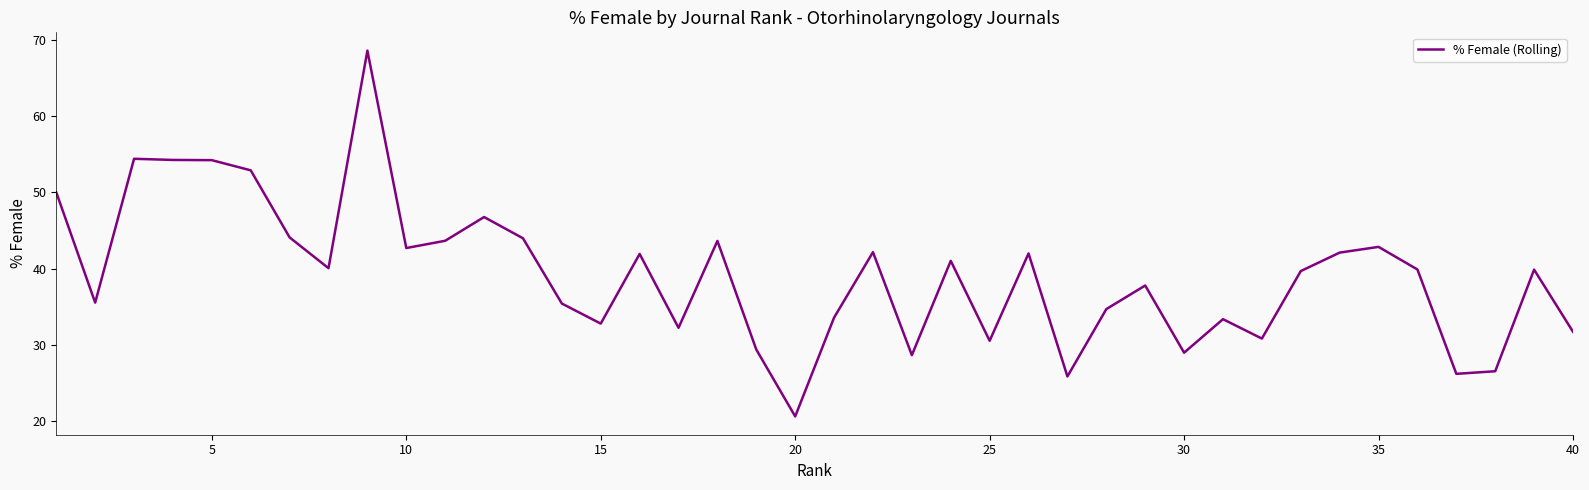

What is the maximum value shown in the chart?

68.6